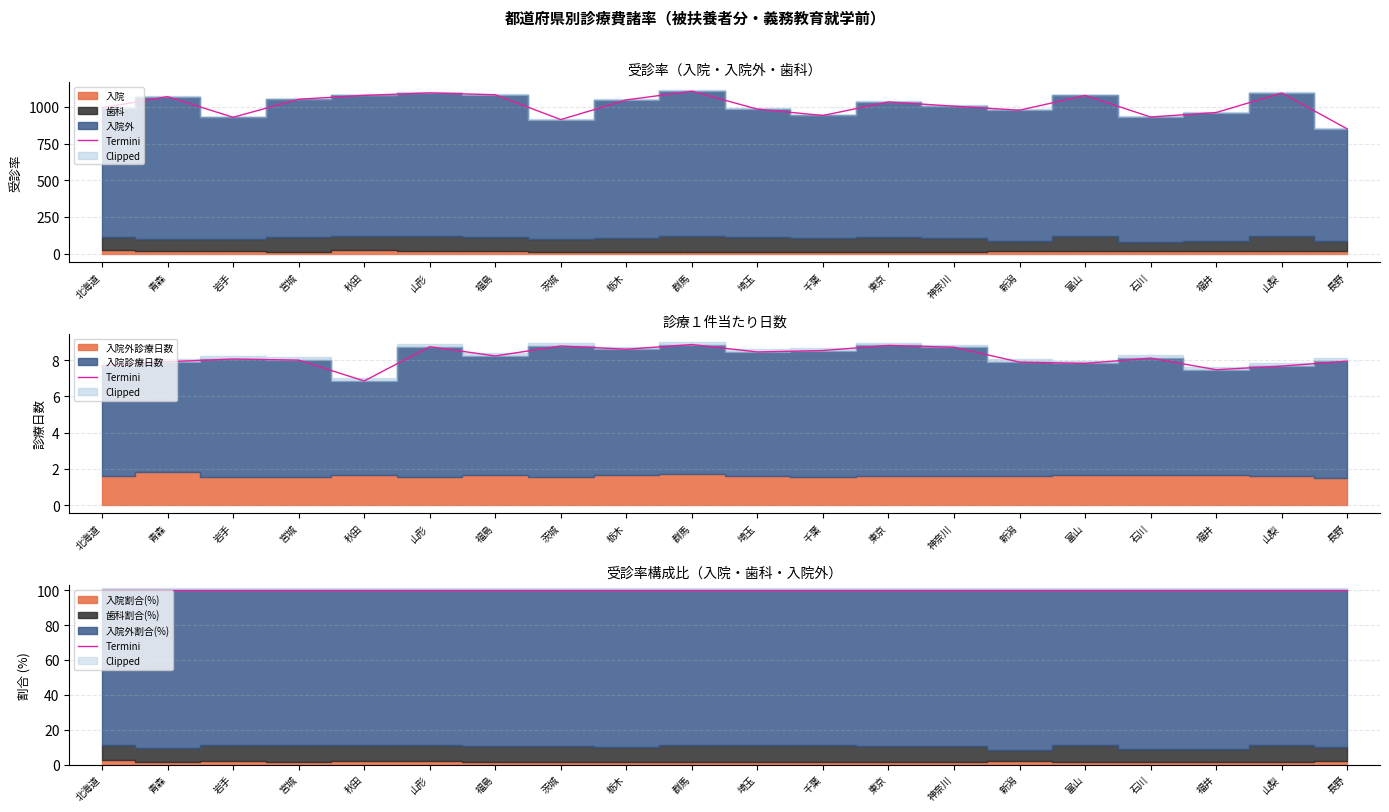

How many values in the 入院 series are below 16?

10